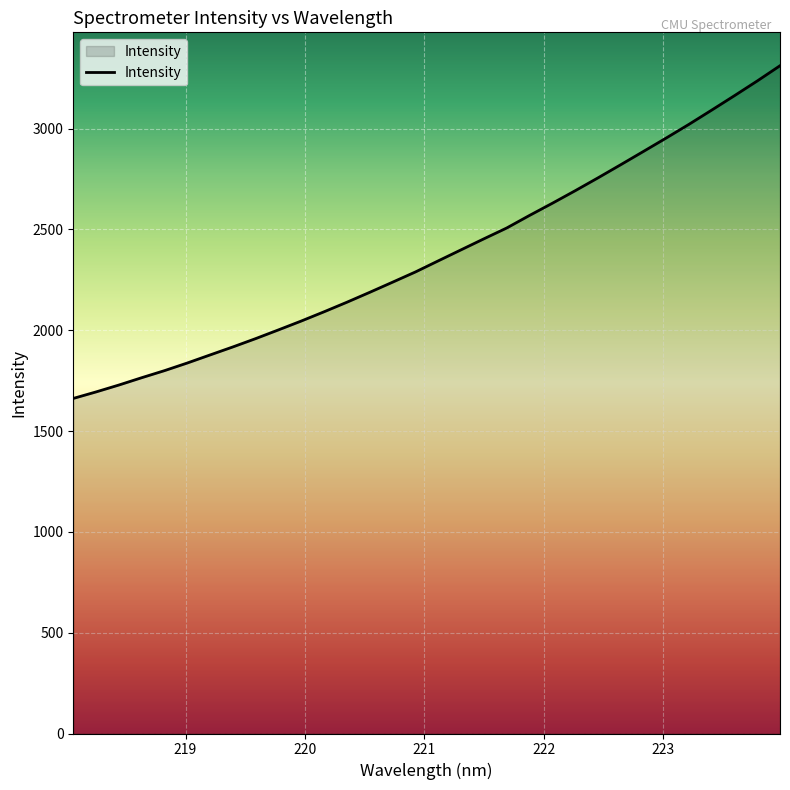

What is the greatest value displayed?

3311.6